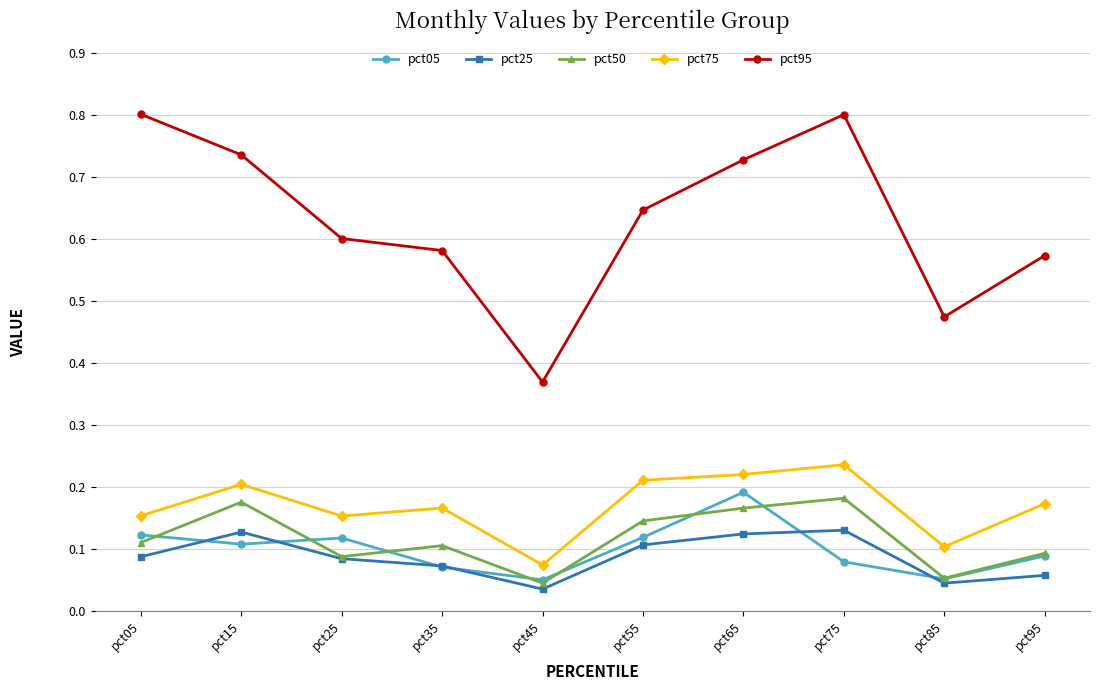

At which label is pct75 closest to 0?

pct45